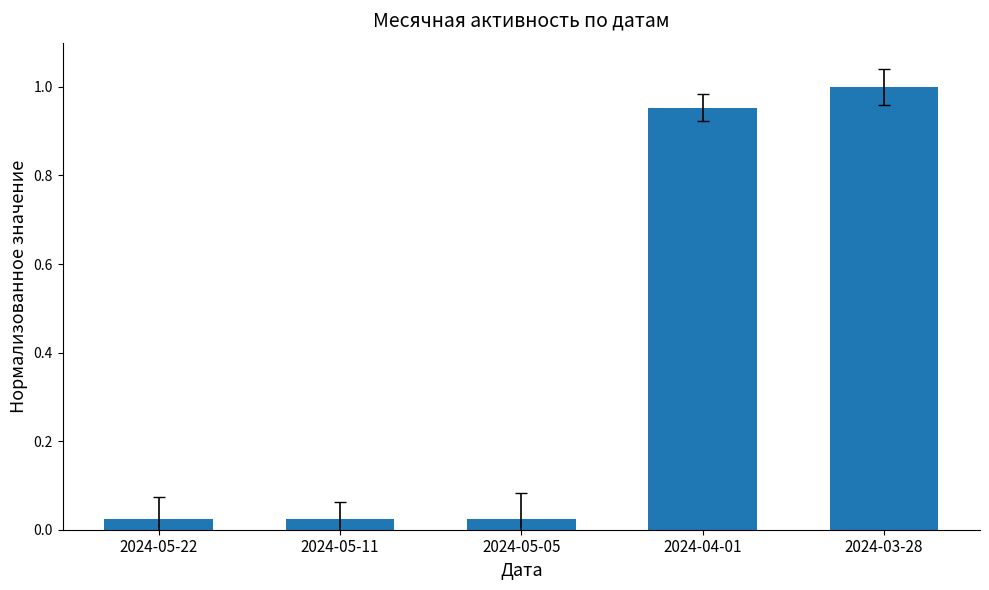

At which category does the chart reach its peak across all series?

2024-03-28